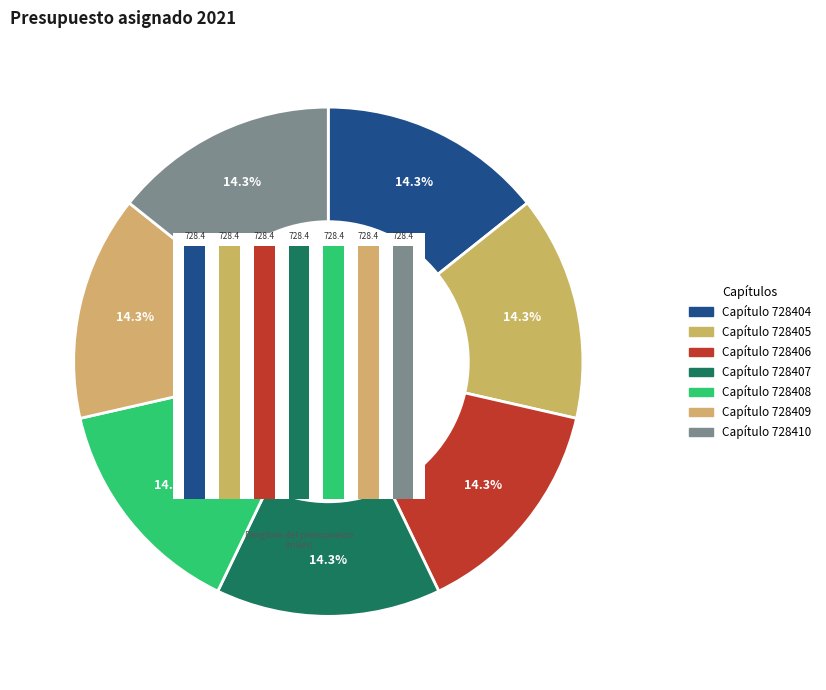

Combined, what portion of the pie is 728409 and 728410?

28.6%